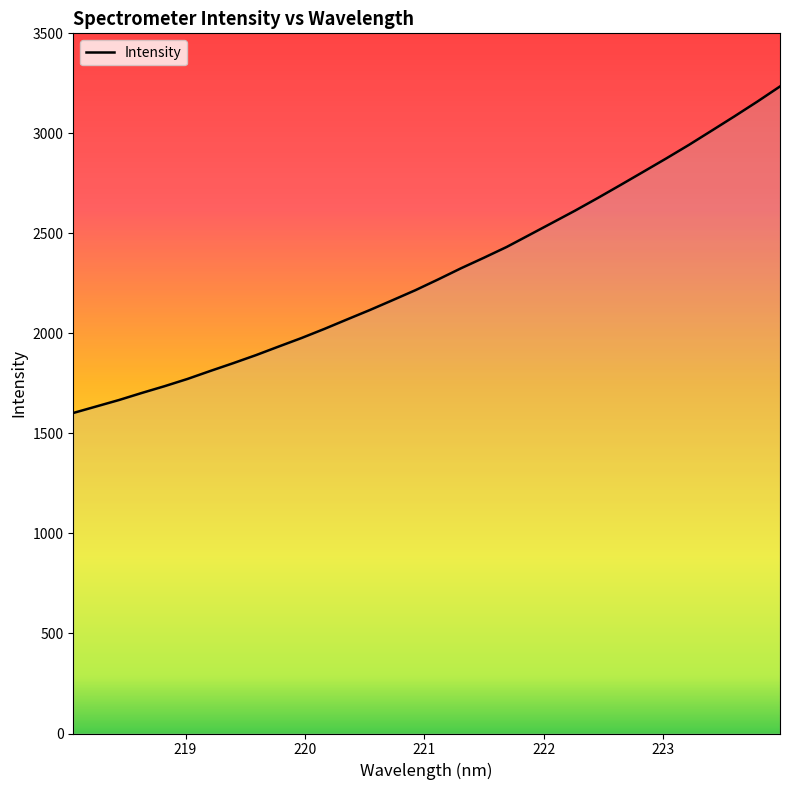

Count the number of data series in this chart.

1